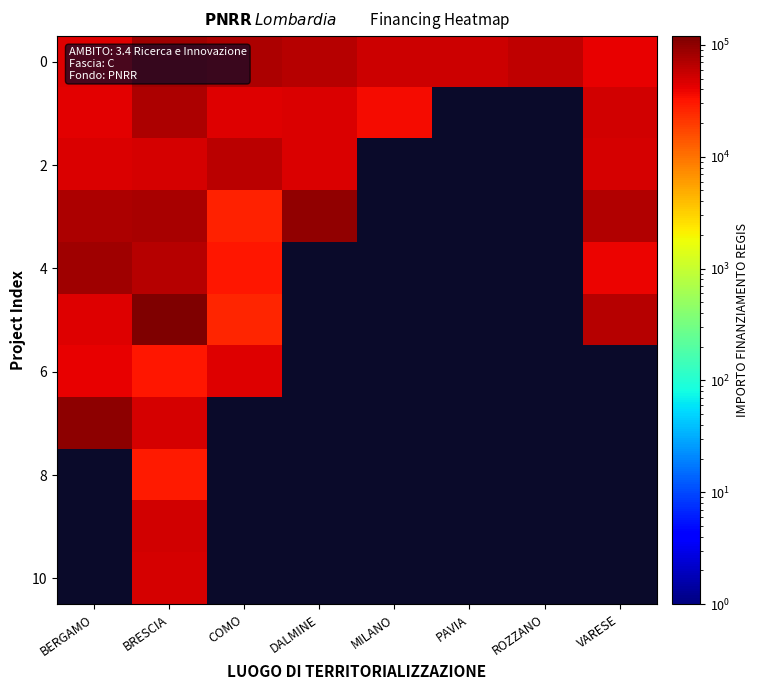

Which category has the lowest value in the 8 series?

BERGAMO